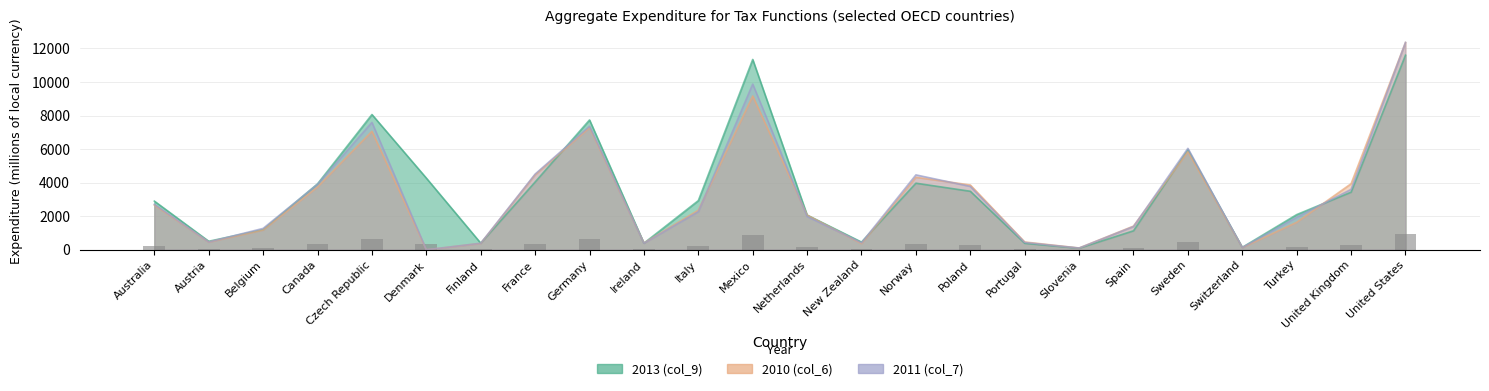

Is the value of 2010 (col_6) at Czech Republic greater than the value of 2013 (col_9) at Netherlands?

Yes